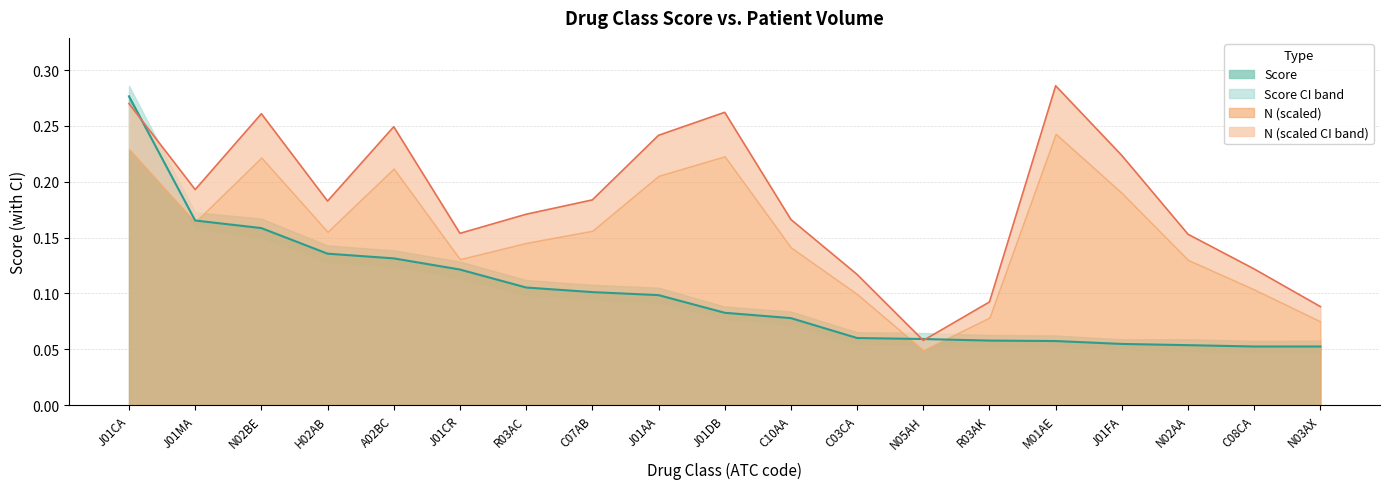

Which series has the widest spread of values?

N